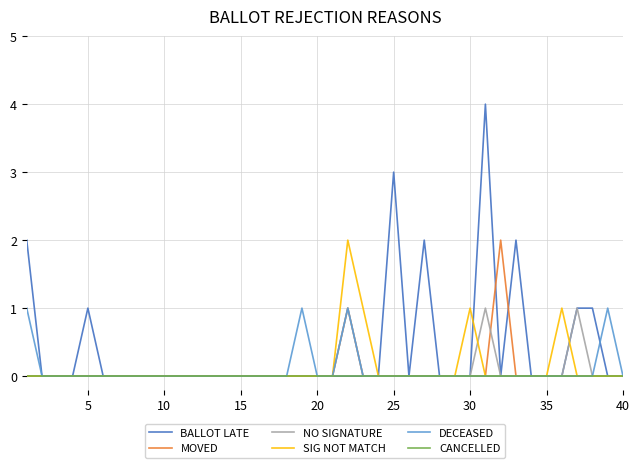

Reading left to right, extract all data points from this chart.

BALLOT LATE: 2	0	0	0	1	0	0	0	0	0	0	0	0	0	0	0	0	0	0	0	0	0	0	0	3	0	2	0	0	0	4	0	2	0	0	0	1	1	0	0
MOVED: 0	0	0	0	0	0	0	0	0	0	0	0	0	0	0	0	0	0	0	0	0	1	0	0	0	0	0	0	0	0	0	2	0	0	0	0	0	0	0	0
NO SIGNATURE: 0	0	0	0	0	0	0	0	0	0	0	0	0	0	0	0	0	0	0	0	0	1	0	0	0	0	0	0	0	0	1	0	0	0	0	0	1	0	0	0
SIG NOT MATCH: 0	0	0	0	0	0	0	0	0	0	0	0	0	0	0	0	0	0	0	0	0	2	1	0	0	0	0	0	0	1	0	0	0	0	0	1	0	0	0	0
DECEASED: 1	0	0	0	0	0	0	0	0	0	0	0	0	0	0	0	0	0	1	0	0	1	0	0	0	0	0	0	0	0	0	0	0	0	0	0	0	0	1	0
CANCELLED: 0	0	0	0	0	0	0	0	0	0	0	0	0	0	0	0	0	0	0	0	0	0	0	0	0	0	0	0	0	0	0	0	0	0	0	0	0	0	0	0